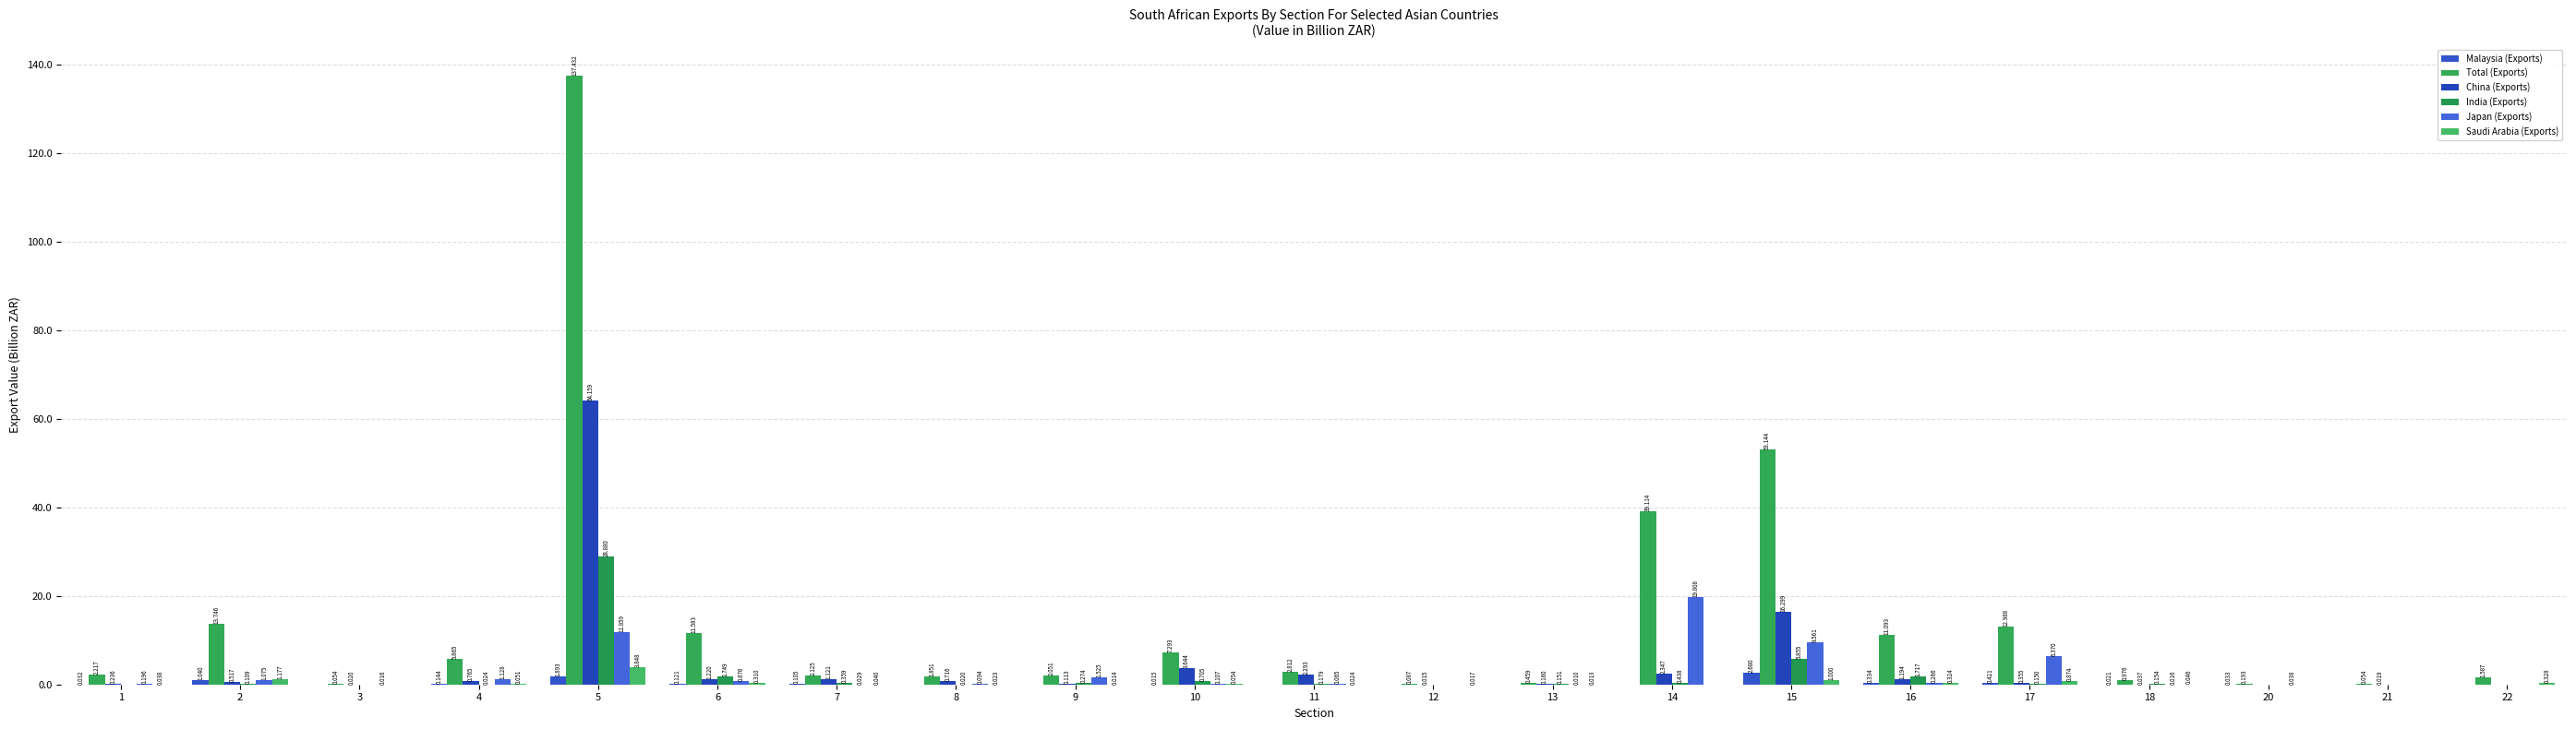

At which label does China (Exports) reach its peak?

5